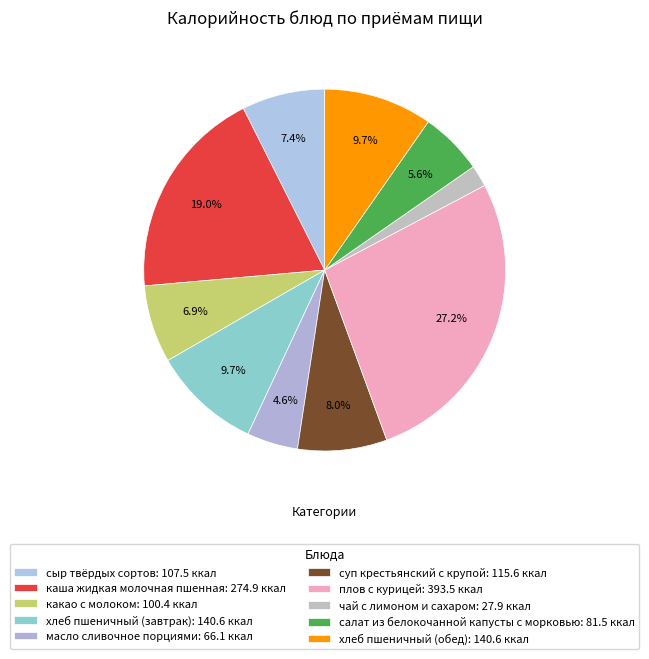

Which category has the biggest portion of the pie?

плов с курицей